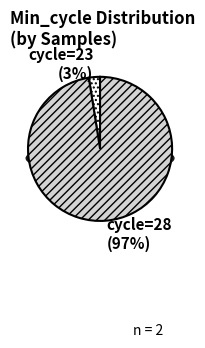

Is there any slice that represents more than half of the pie?

Yes